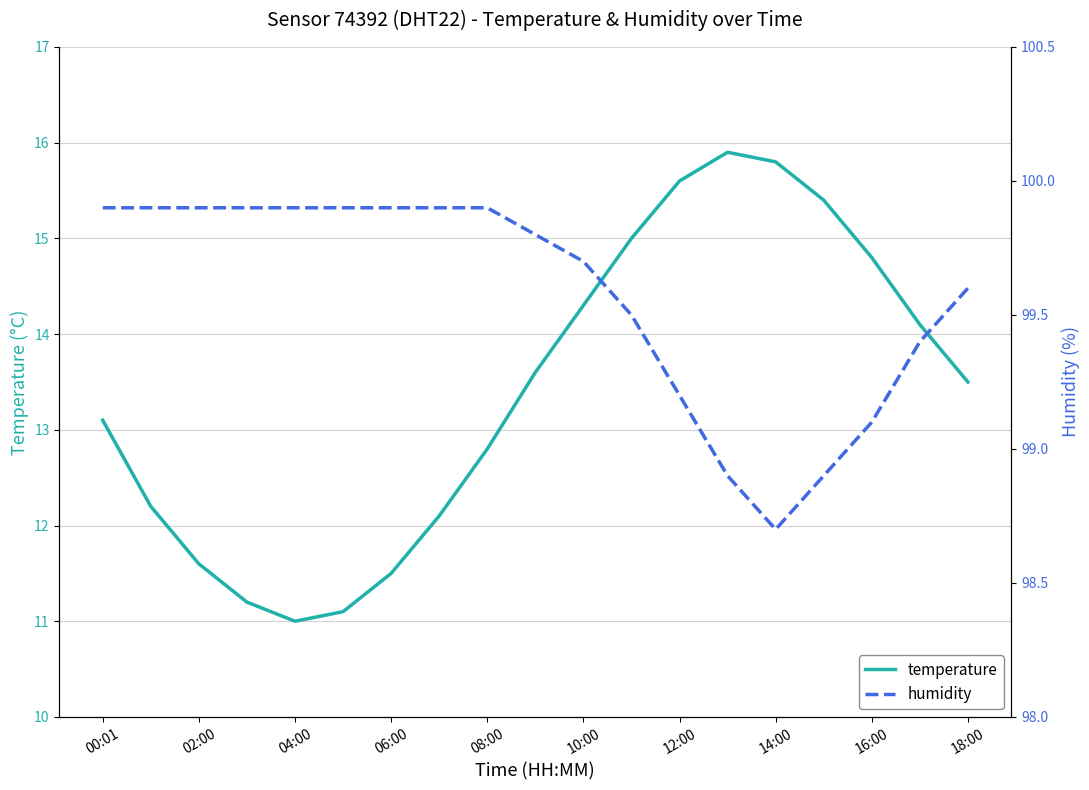

True or false: temperature has a value of 21.5 at 18:00.

False